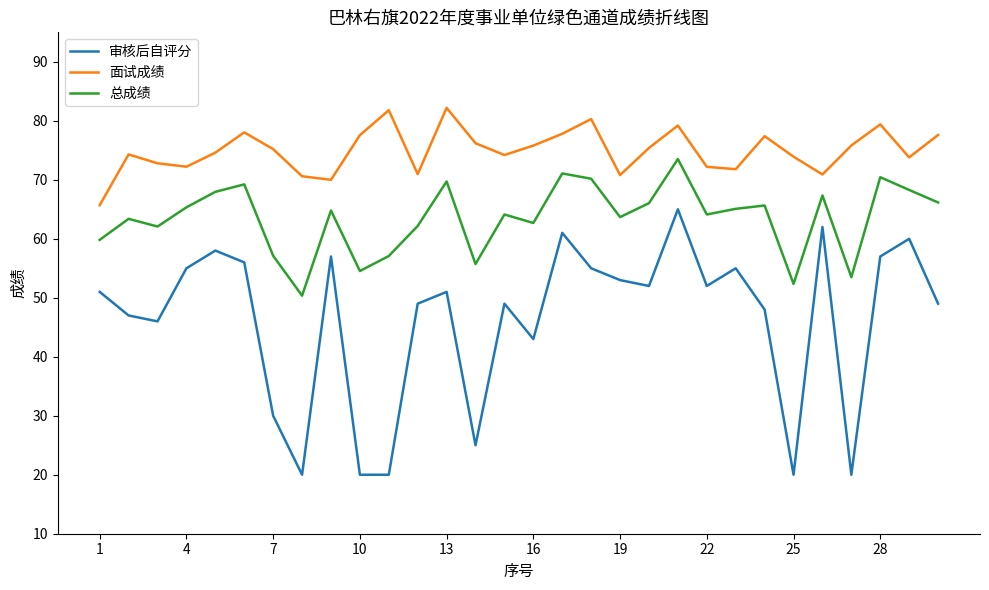

Does the chart have visible grid lines?

No